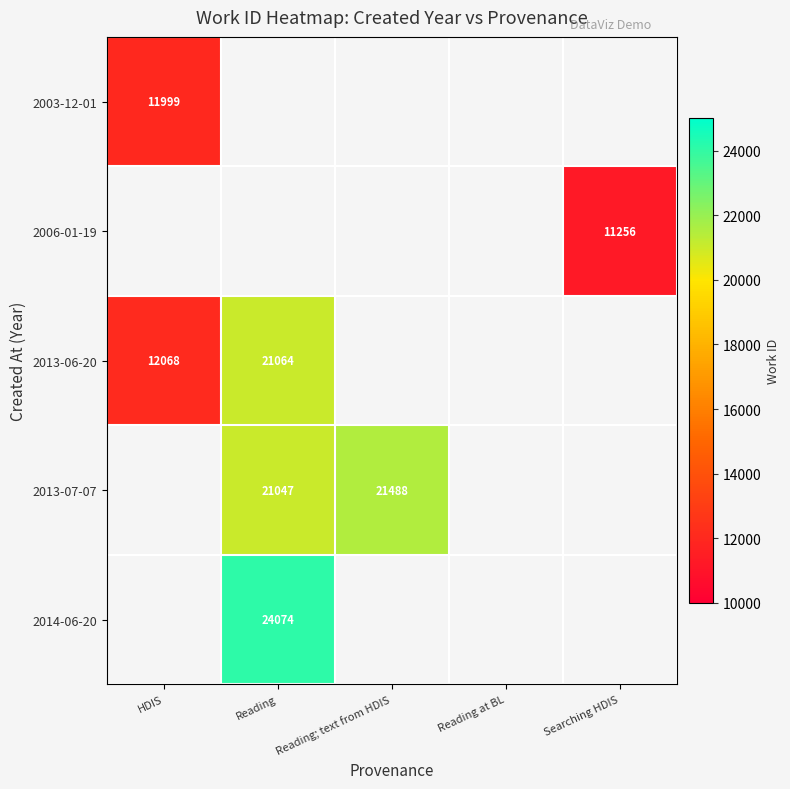

At how many categories does at least one series exceed 13009?

2